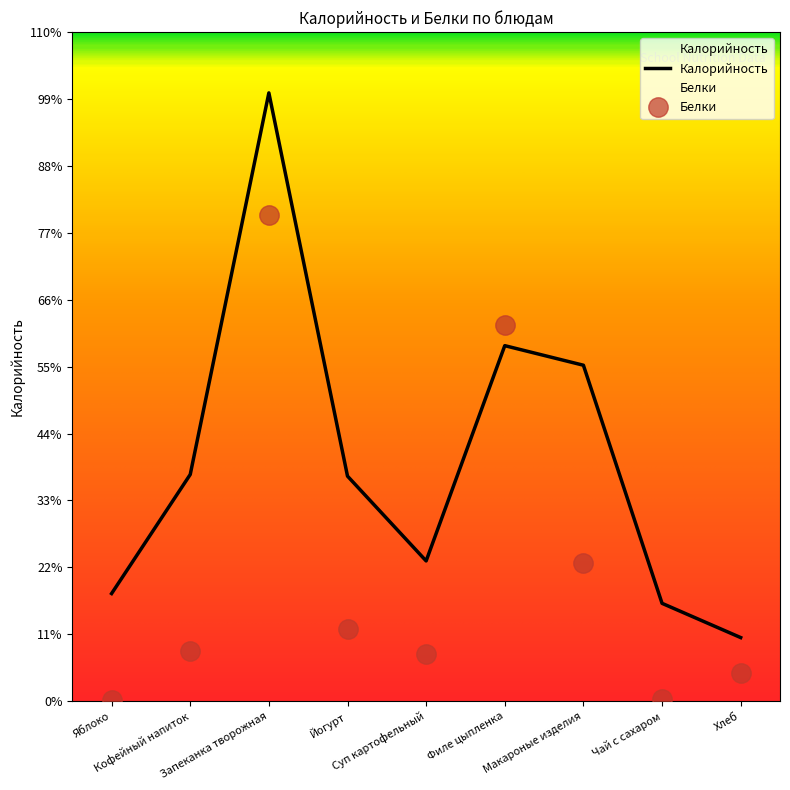

In Калорийность, how many points are higher than both neighbors (excluding endpoints)?

2